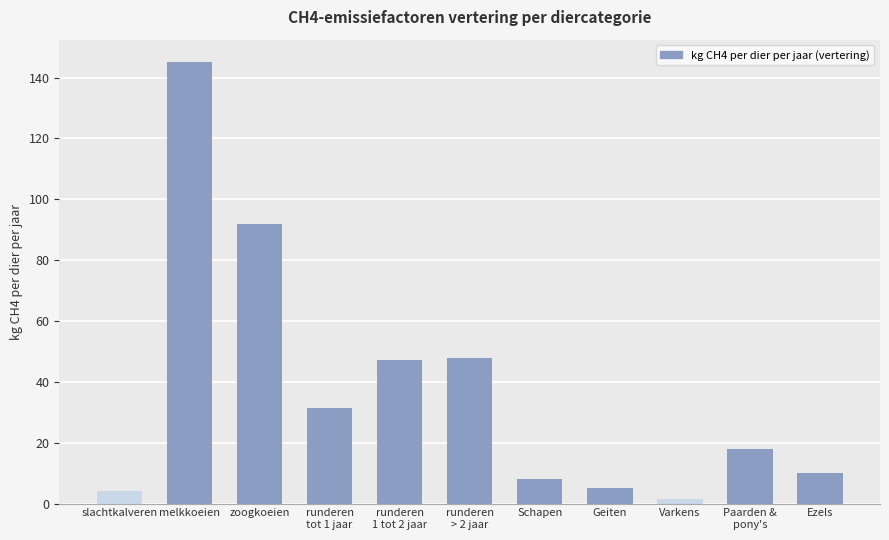

At which label is the value closest to 73?

zoogkoeien